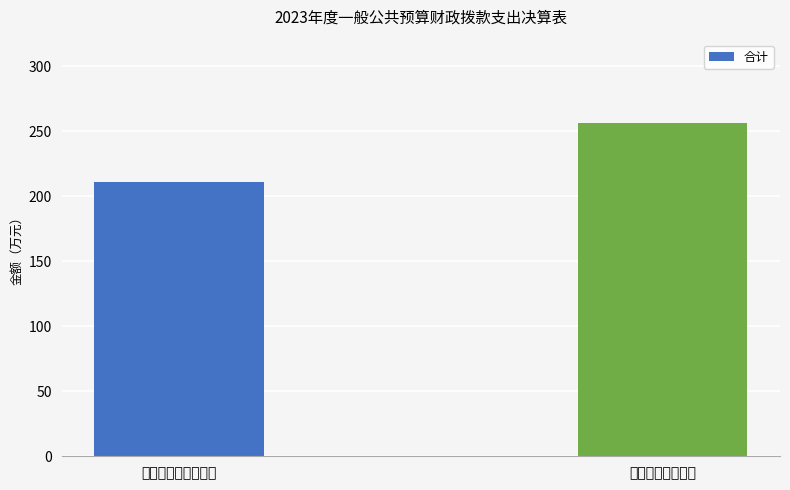

The chart shows a value of 108.5 at 商业服务业等支出. True or false?

False